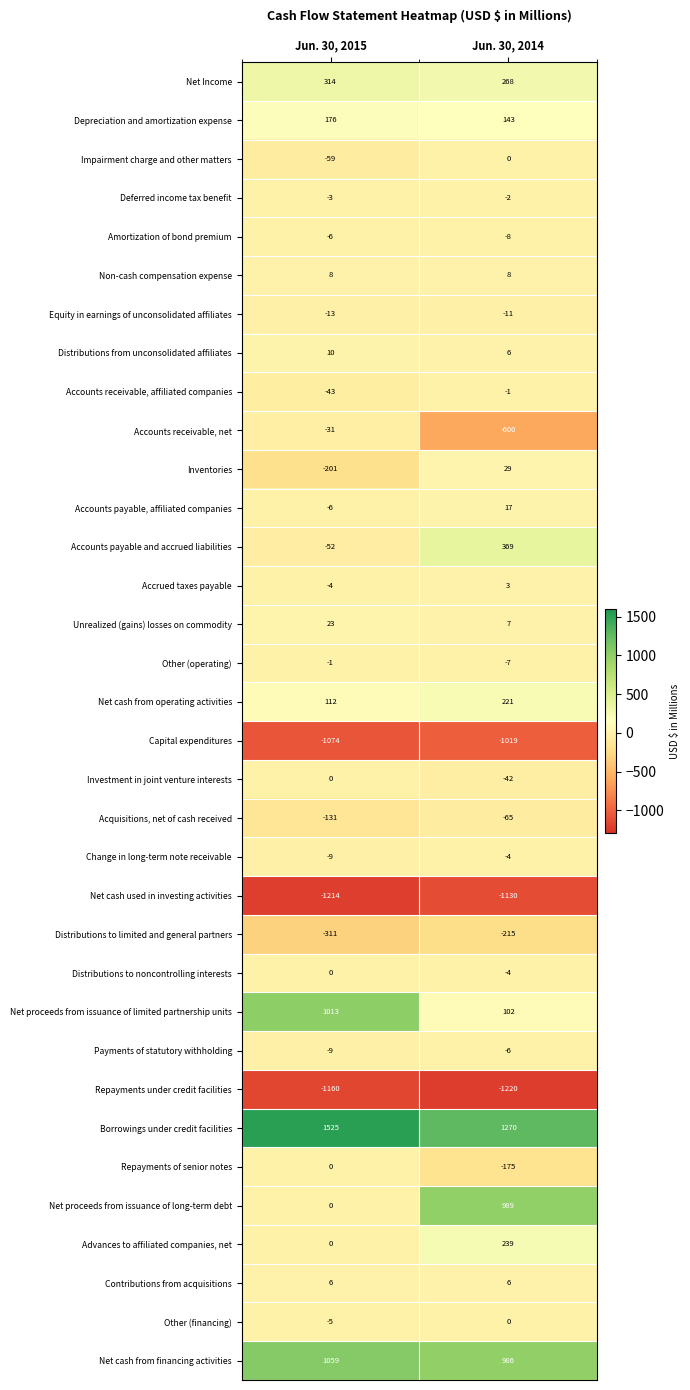

Is the value of Net cash used in investing activities at Jun. 30, 2014 greater than the value of Accounts payable, affiliated companies at Jun. 30, 2015?

No